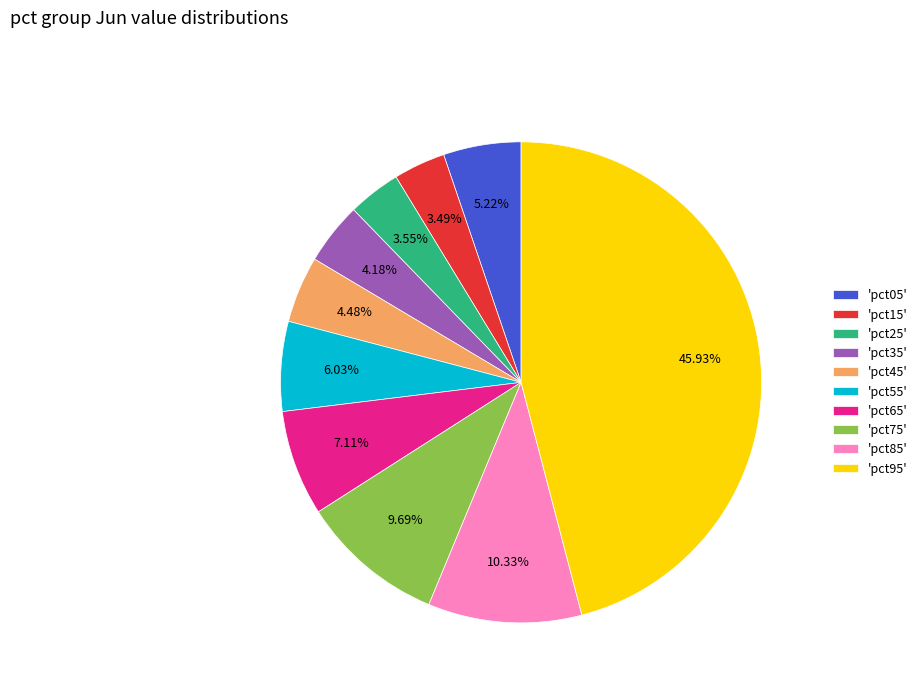

Do 'pct85' and 'pct35' together represent more than half of the pie?

No